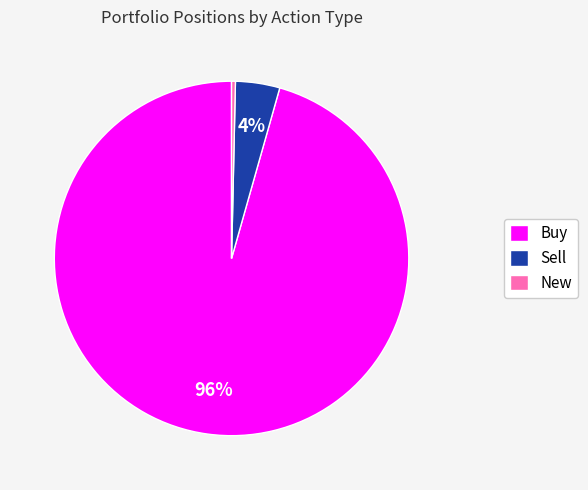

To the nearest percent, what portion does Sell represent?

4%